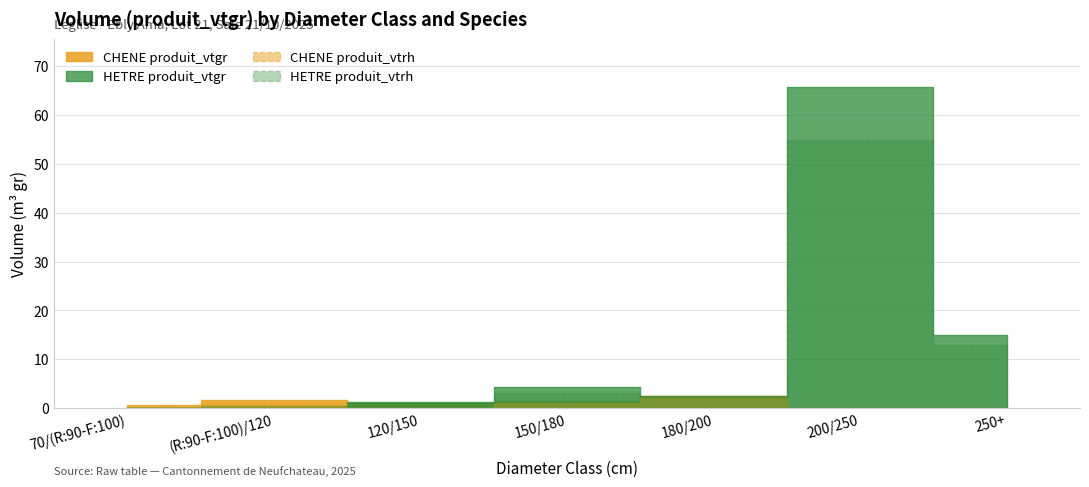

List the series in order of their overall mean, highest first.

HETRE produit_vtgr, CHENE produit_vtgr